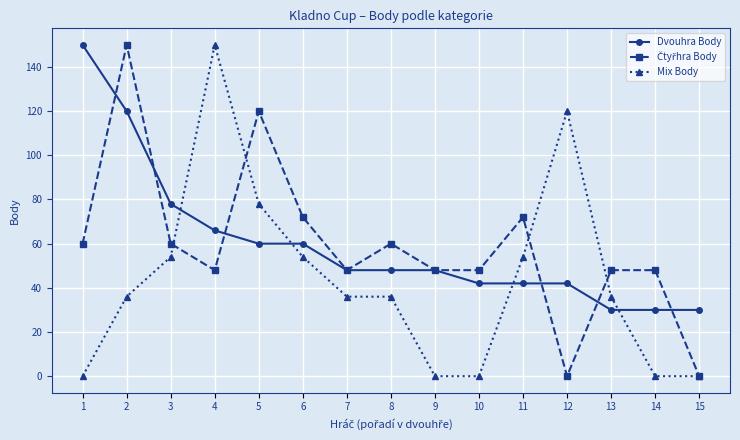

What is the total value across all series at 12?

162